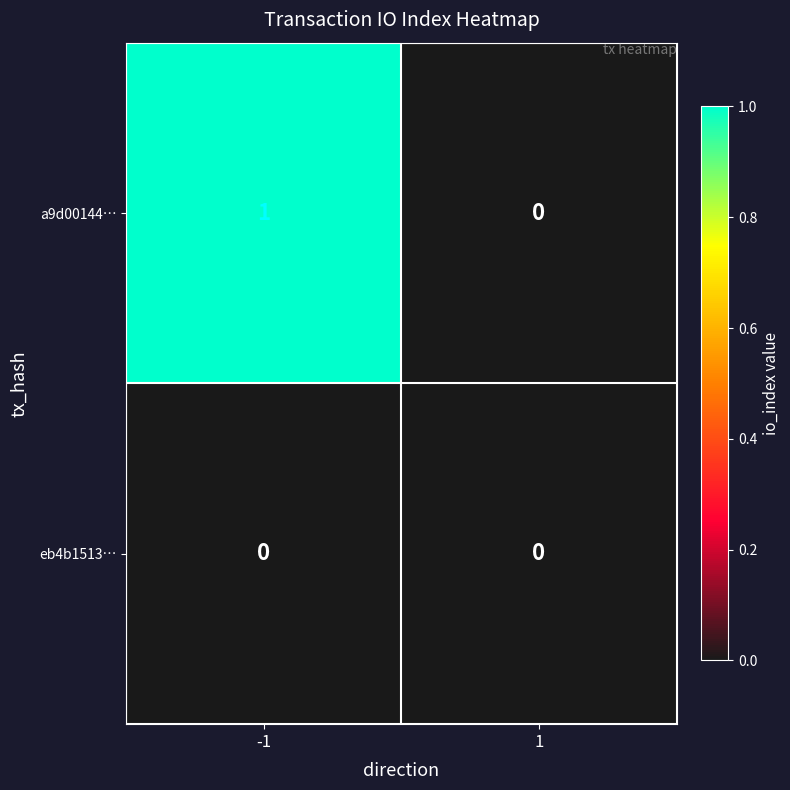

Rank the series by their maximum value, from highest to lowest.

a9d00144…, eb4b1513…